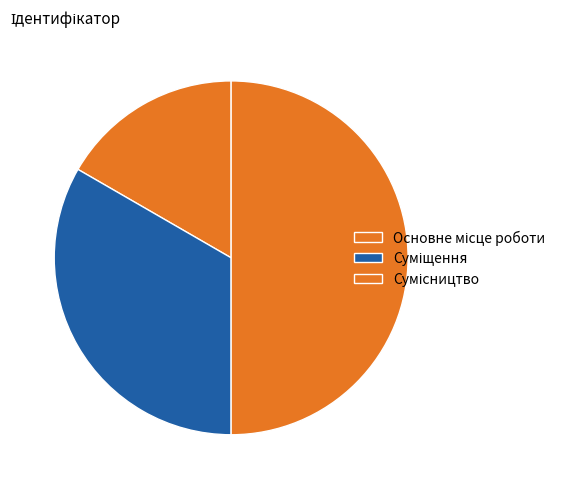

Is Суміщення the majority of the pie?

No